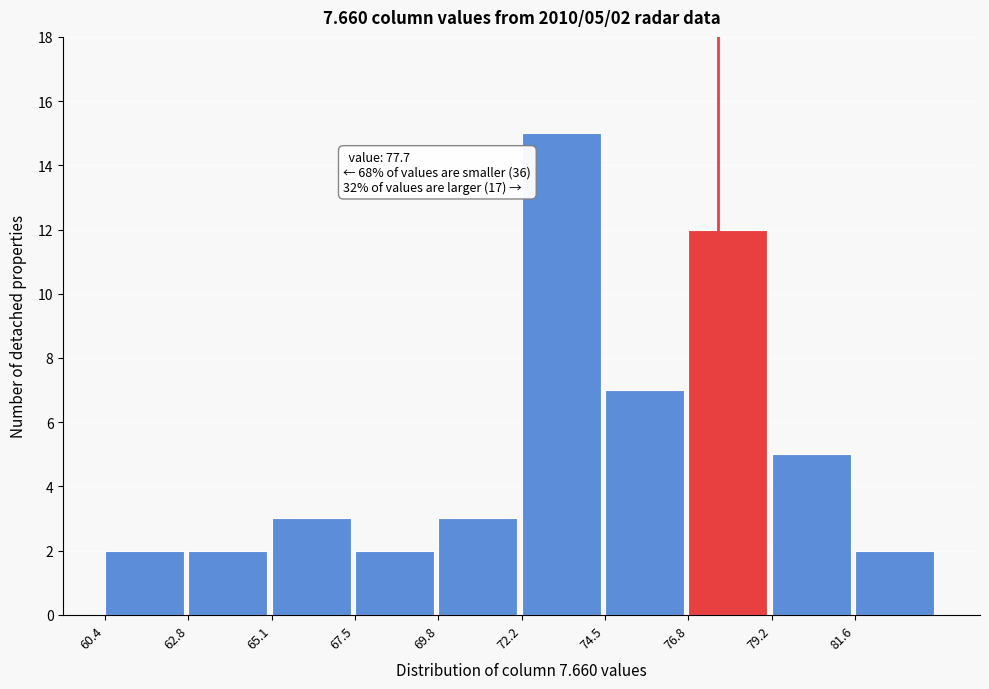

Which range on the x-axis has the tallest bar?

72.15 to 74.50